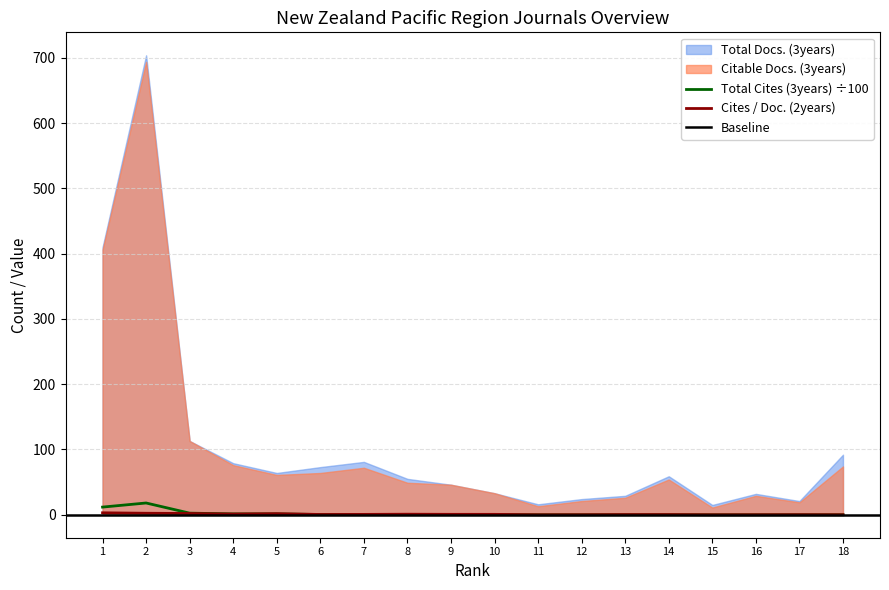

Where is Cites / Doc. (2years) nearest to the value 1?

4